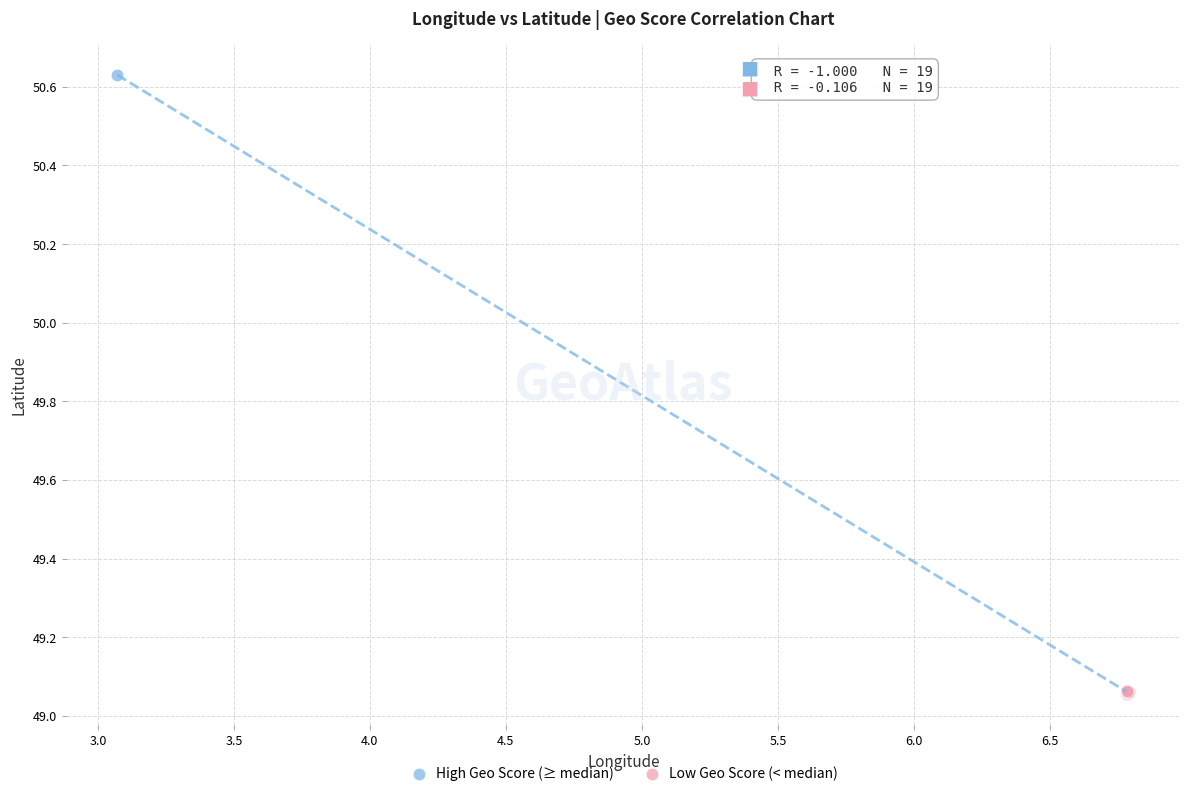

Which series reaches the maximum Y coordinate?

High Geo Score (≥ median)